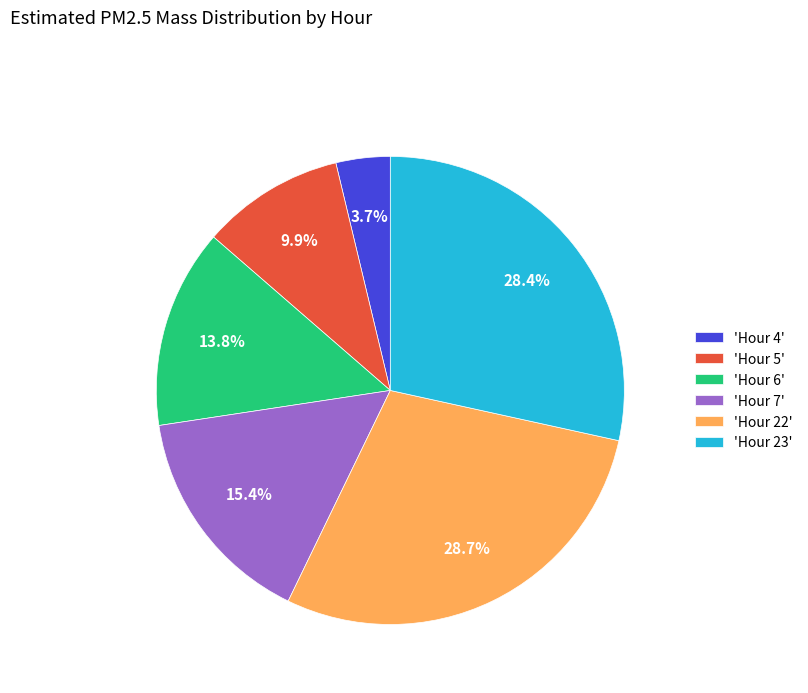

Combined, do 'Hour 6' and 'Hour 4' account for over 50%?

No